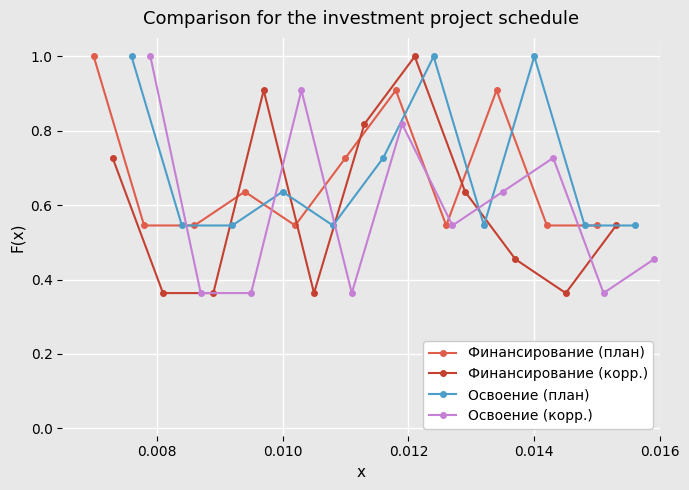

In Финансирование (корр.), how many points are higher than both neighbors (excluding endpoints)?

2